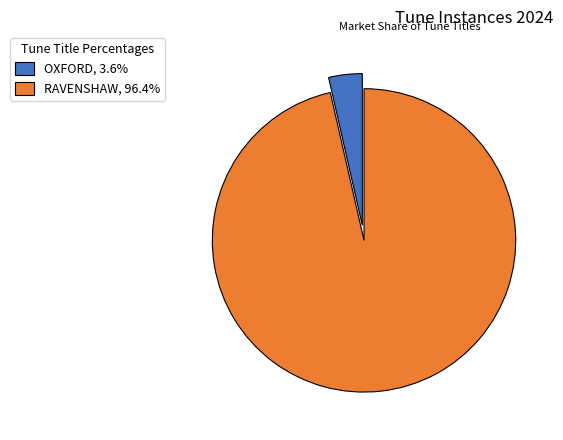

Does RAVENSHAW, 96.4% represent more than half of the total?

Yes